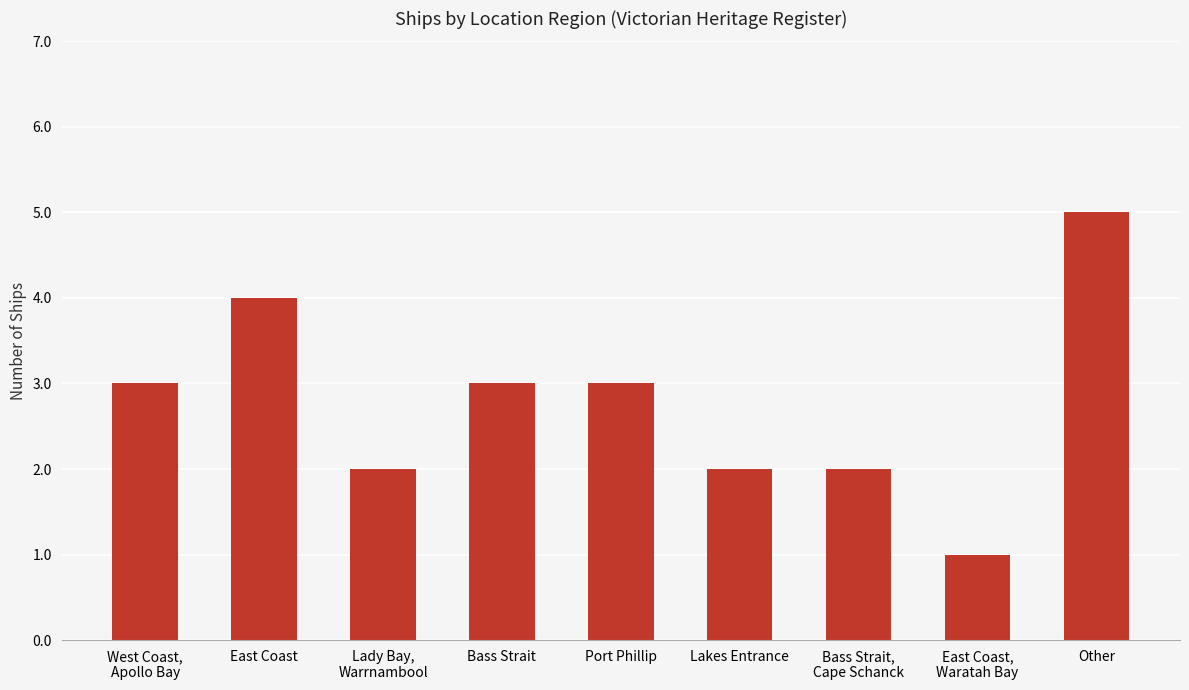

Which label corresponds to the largest value in the chart?

Other